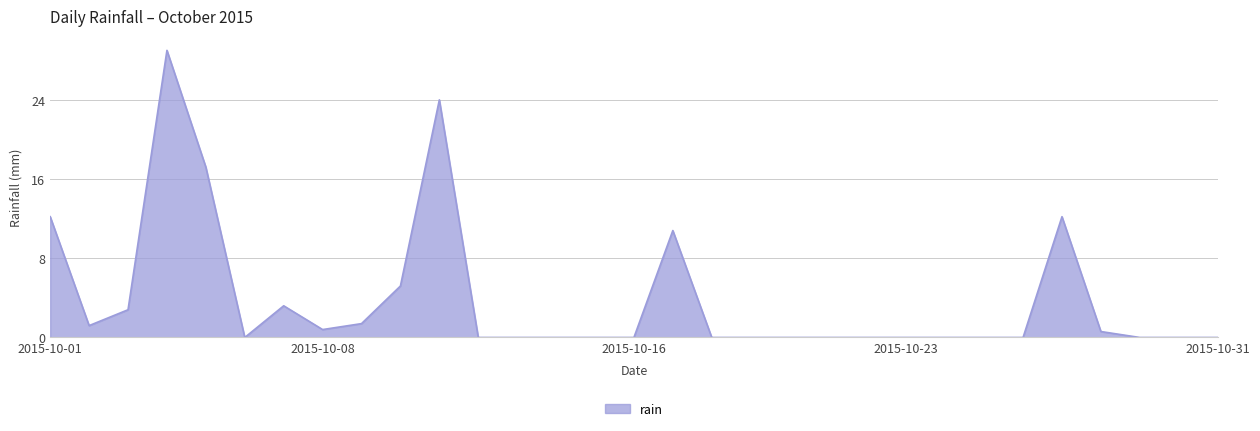

What is the difference between the maximum and minimum values?

29.0